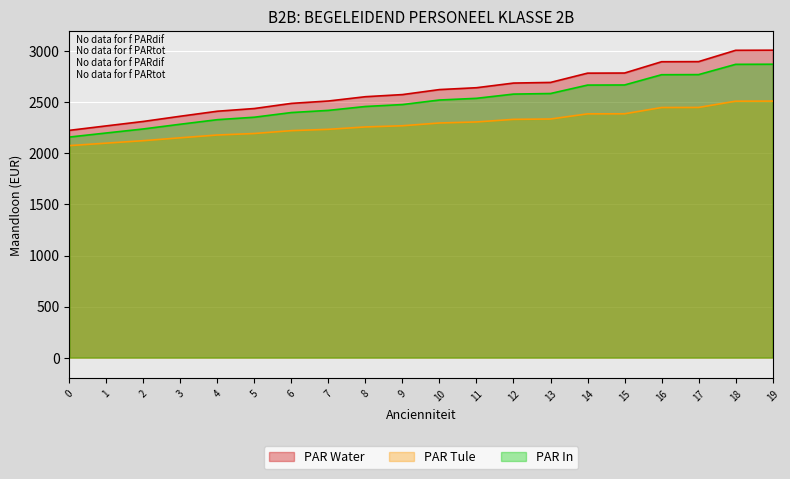

How many lines are shown in the chart?

3